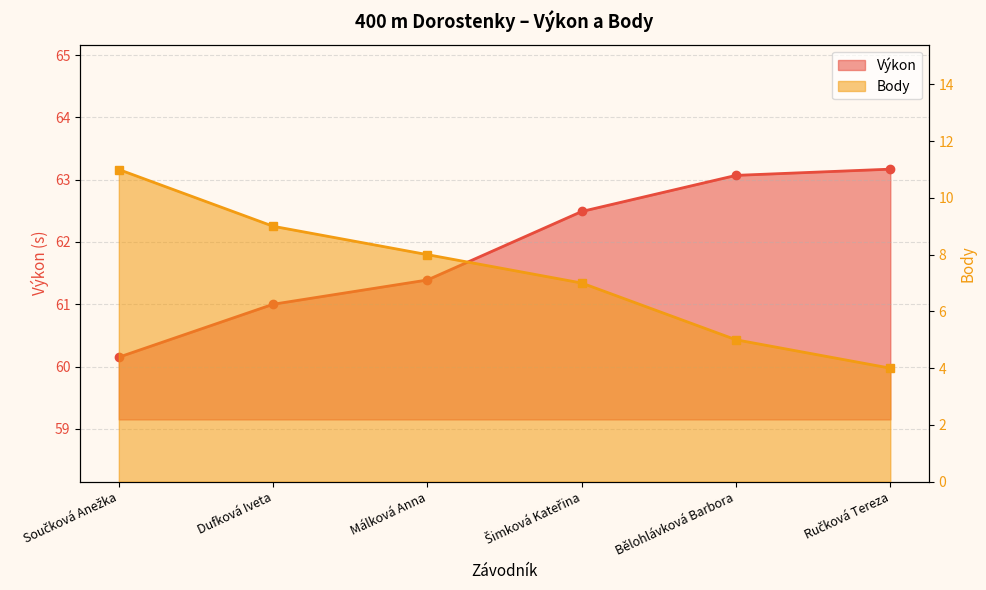

What is the average value of the Výkon series?

61.9